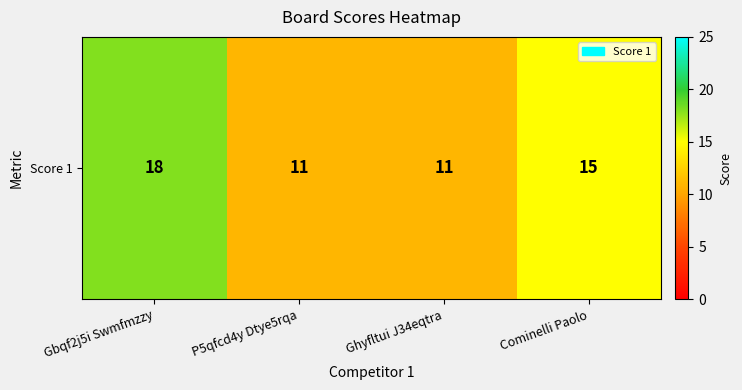

Is it true that the value at Ghyfltui J34eqtra is 11?

True